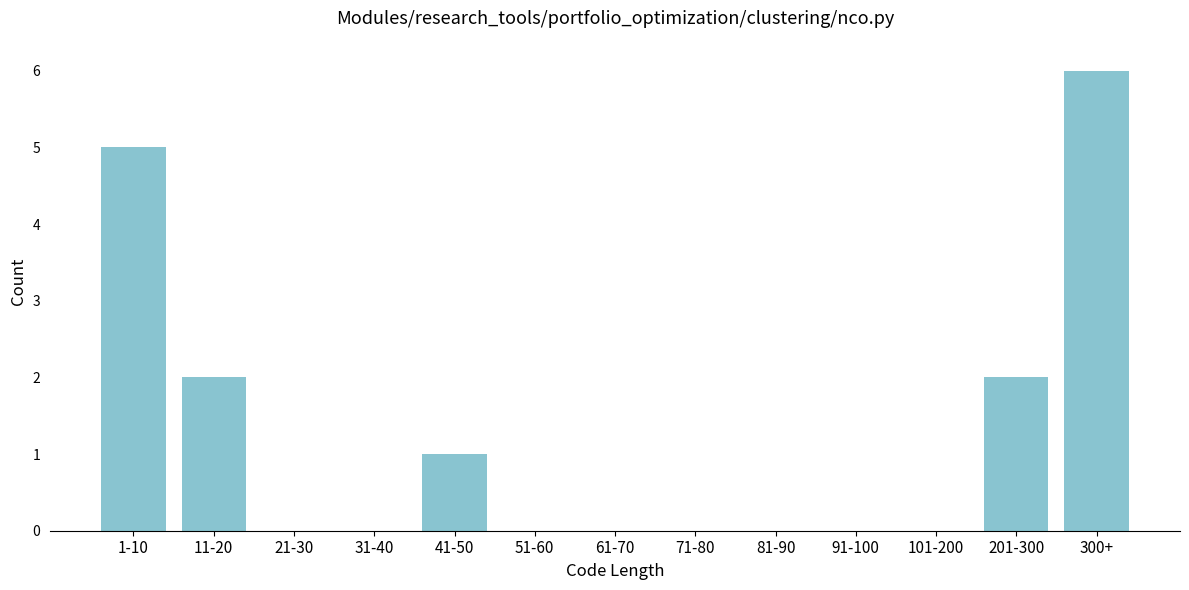

Reading left to right, list all the values displayed in this chart.

1-10=5	11-20=2	21-30=0	31-40=0	41-50=1	51-60=0	61-70=0	71-80=0	81-90=0	91-100=0	101-200=0	201-300=2	300+=6